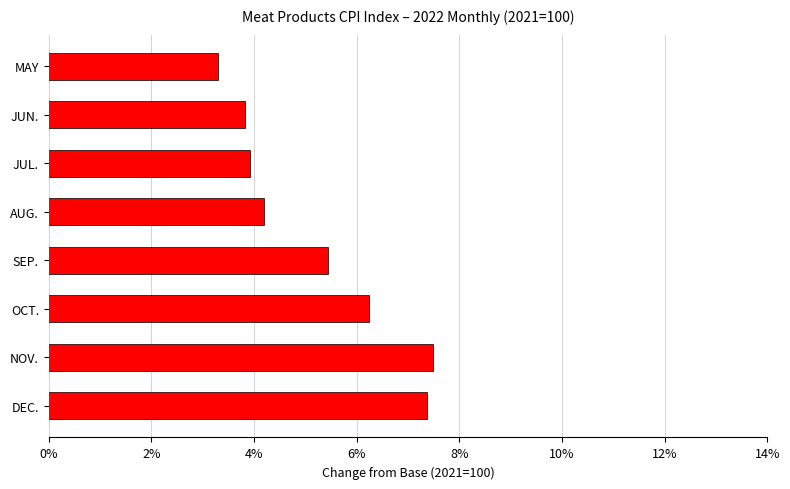

Does the chart contain any negative values?

No